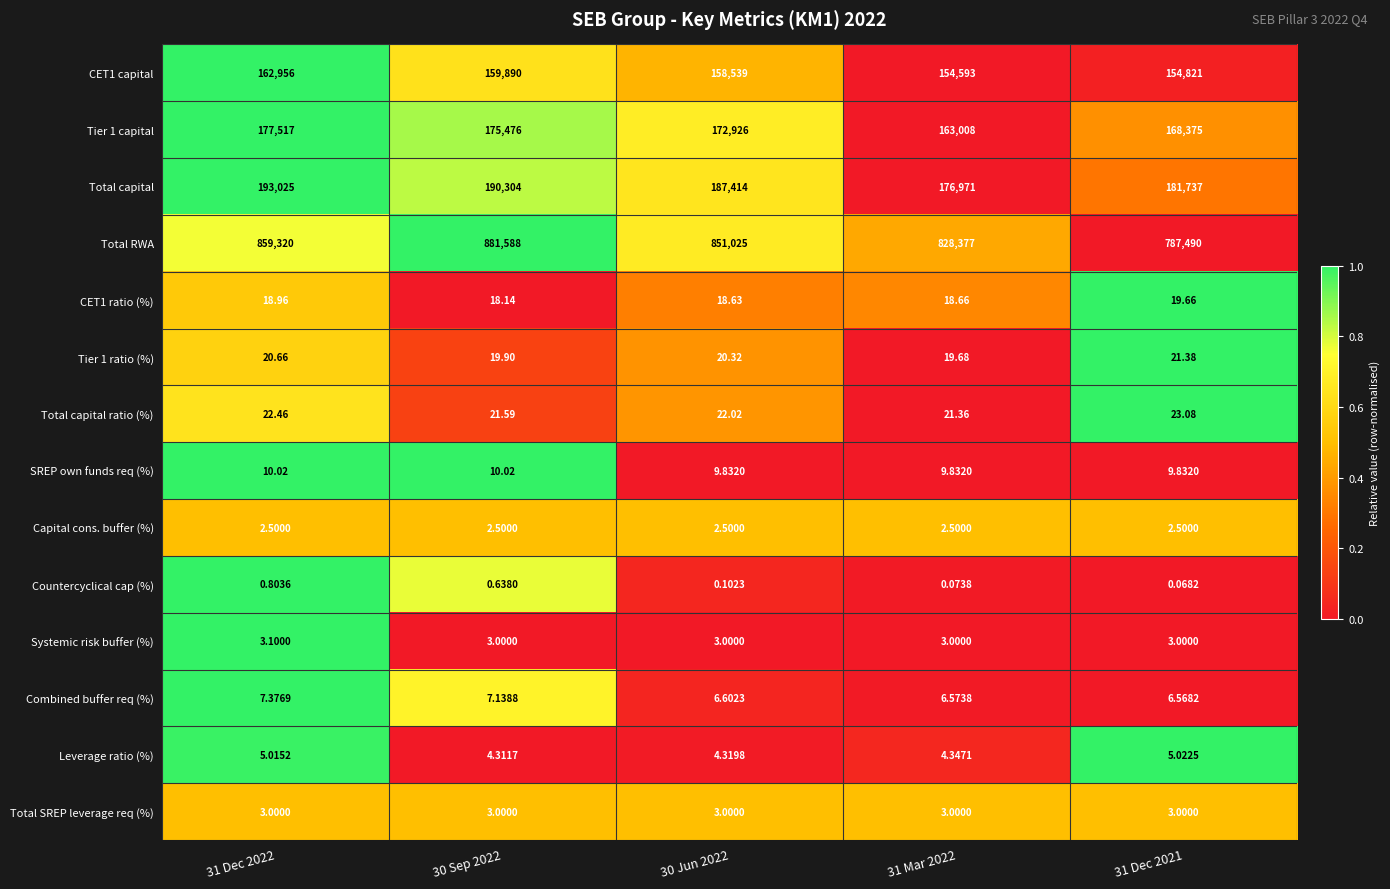

Which series has the largest range (max minus min)?

Total RWA